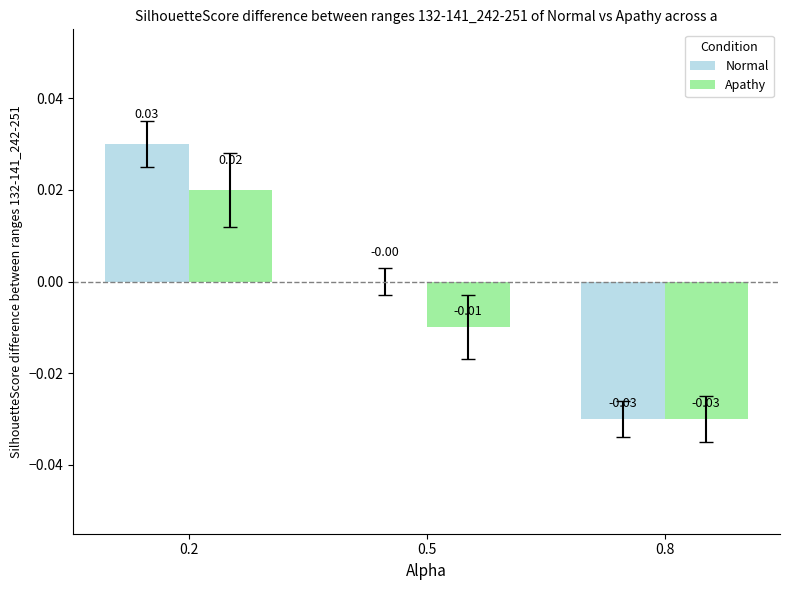

How many categories are shown in the chart?

3